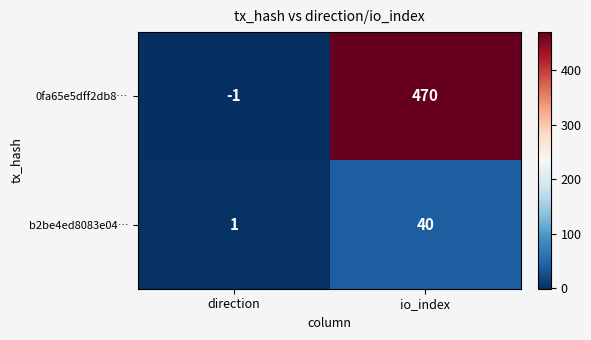

The value of b2be4ed8083e04… at io_index is 40. True or false?

True